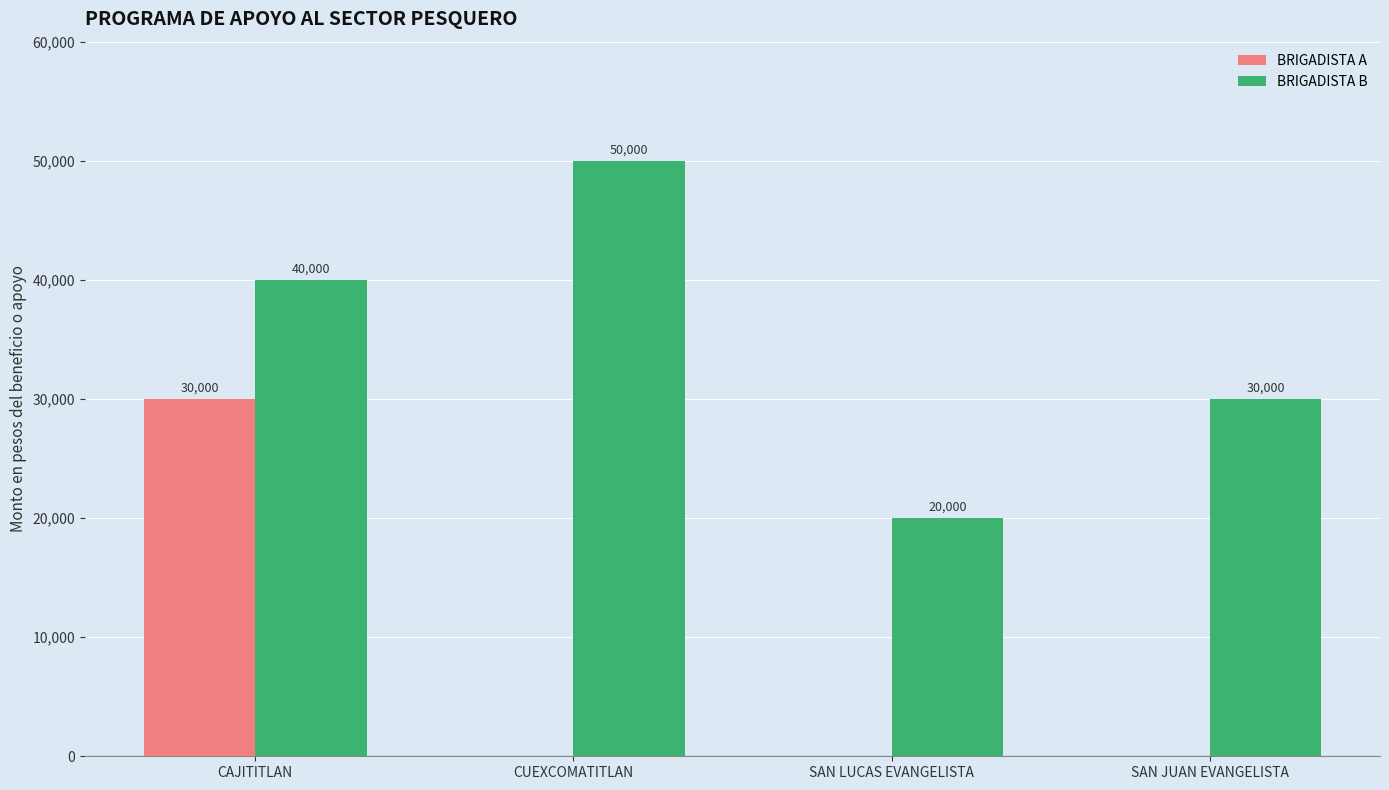

At which category is the sum across all series the highest?

CAJITITLAN